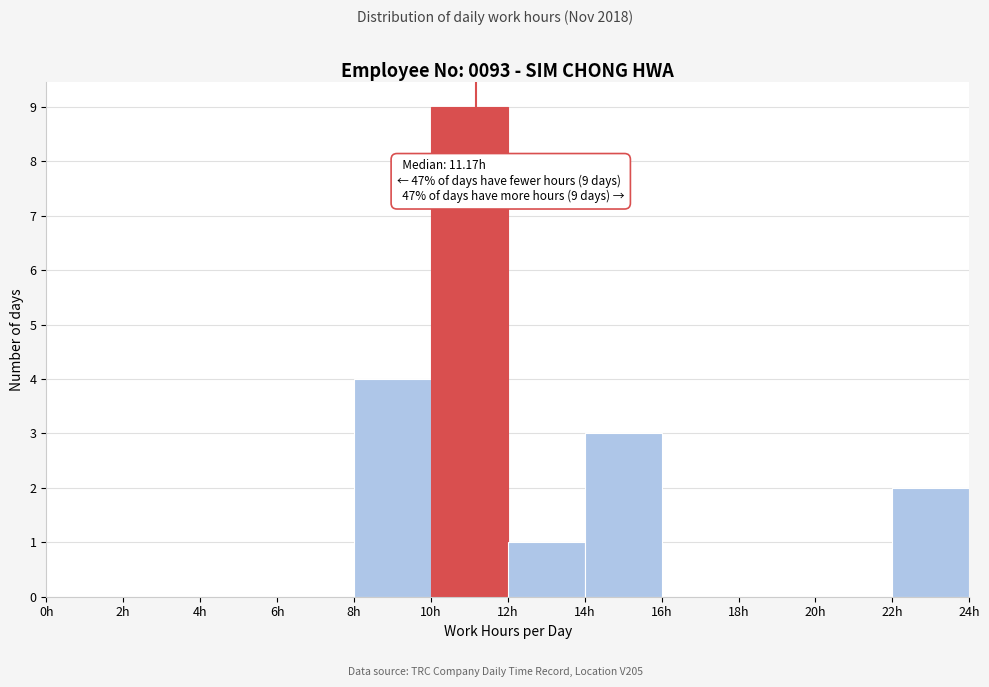

Which range on the x-axis has the tallest bar?

10 to 12